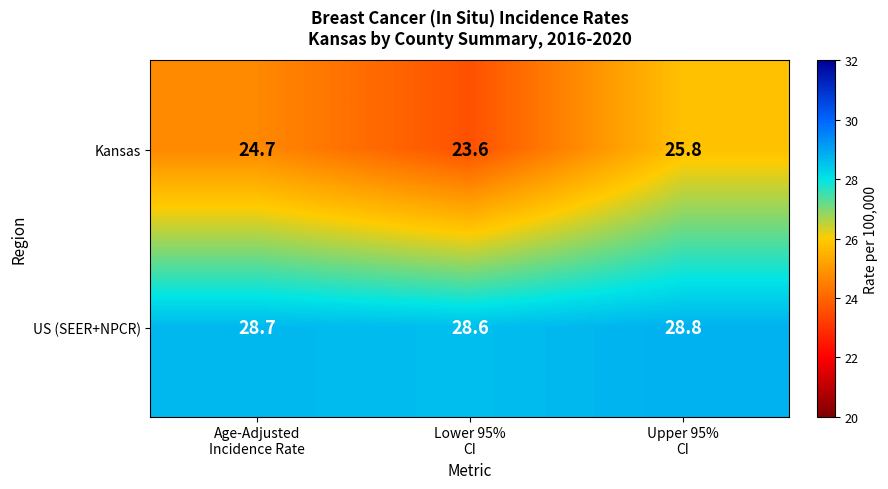

At which category is the sum across all series the highest?

Upper 95%
CI